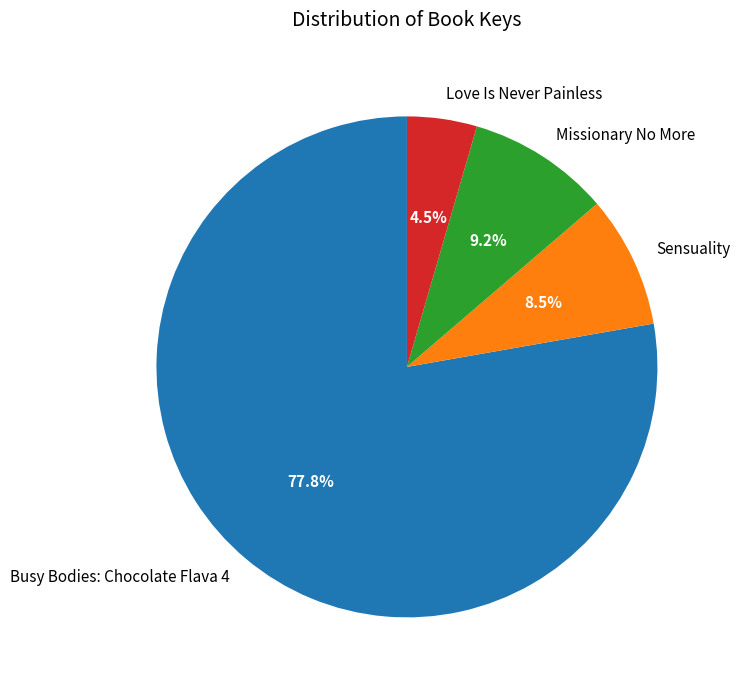

Which category has the biggest portion of the pie?

Busy Bodies: Chocolate Flava 4